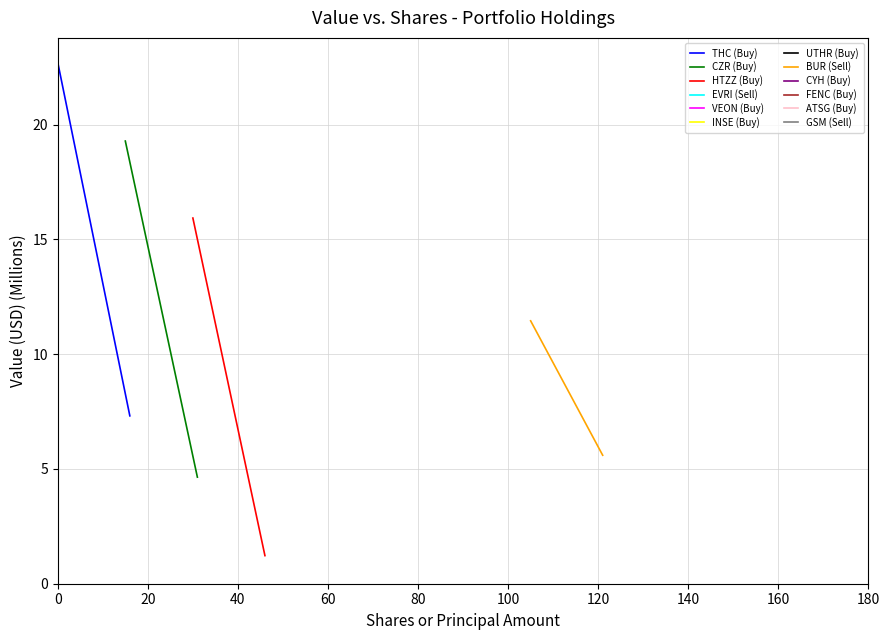

How many series are shown in this chart?

4